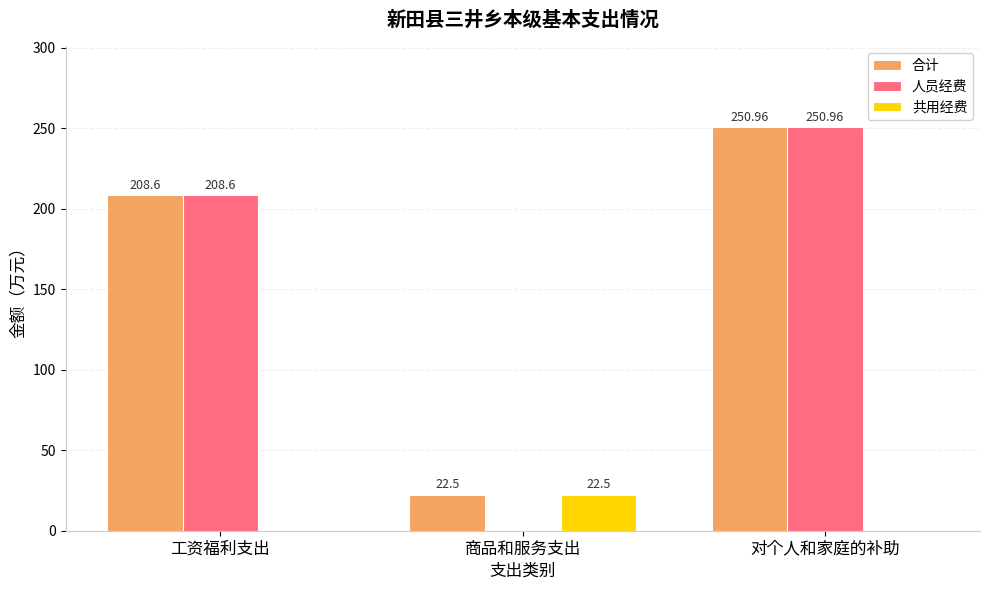

What is the total value across all series at 商品和服务支出?

45.0